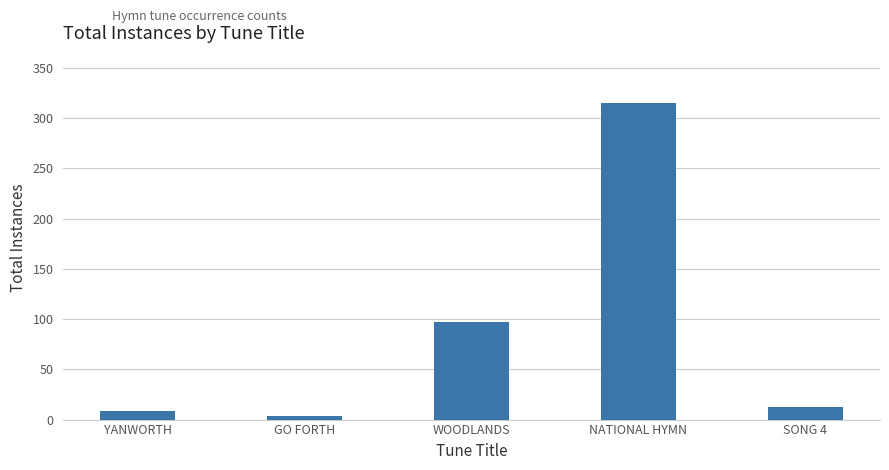

What is the value of the 4th bar from the left?

315